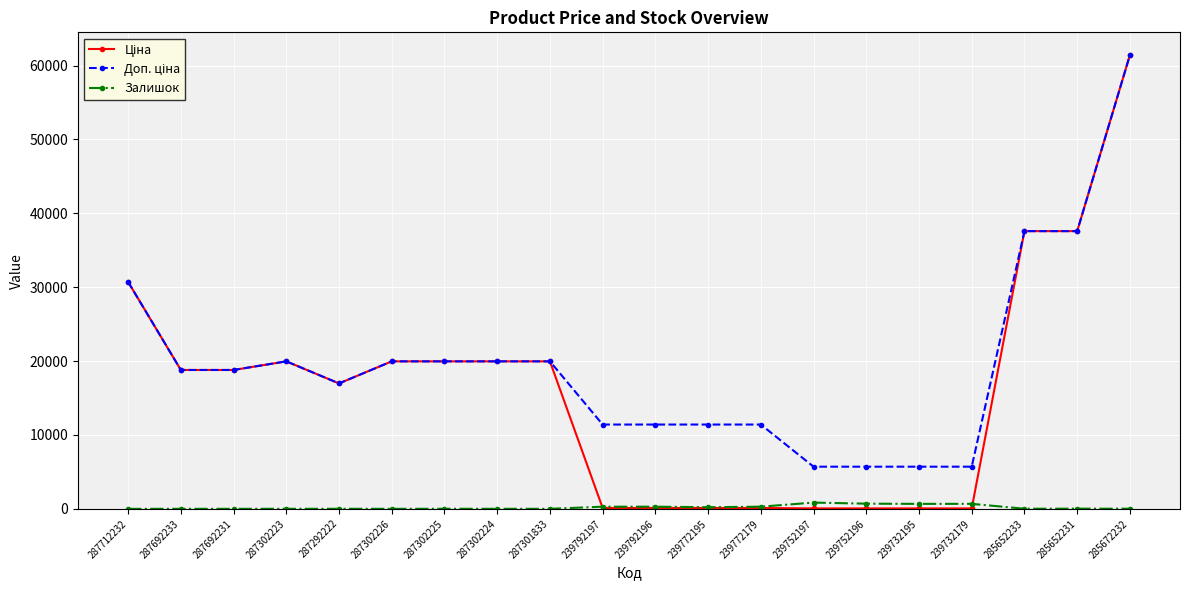

At how many categories does at least one series exceed 22247?

4